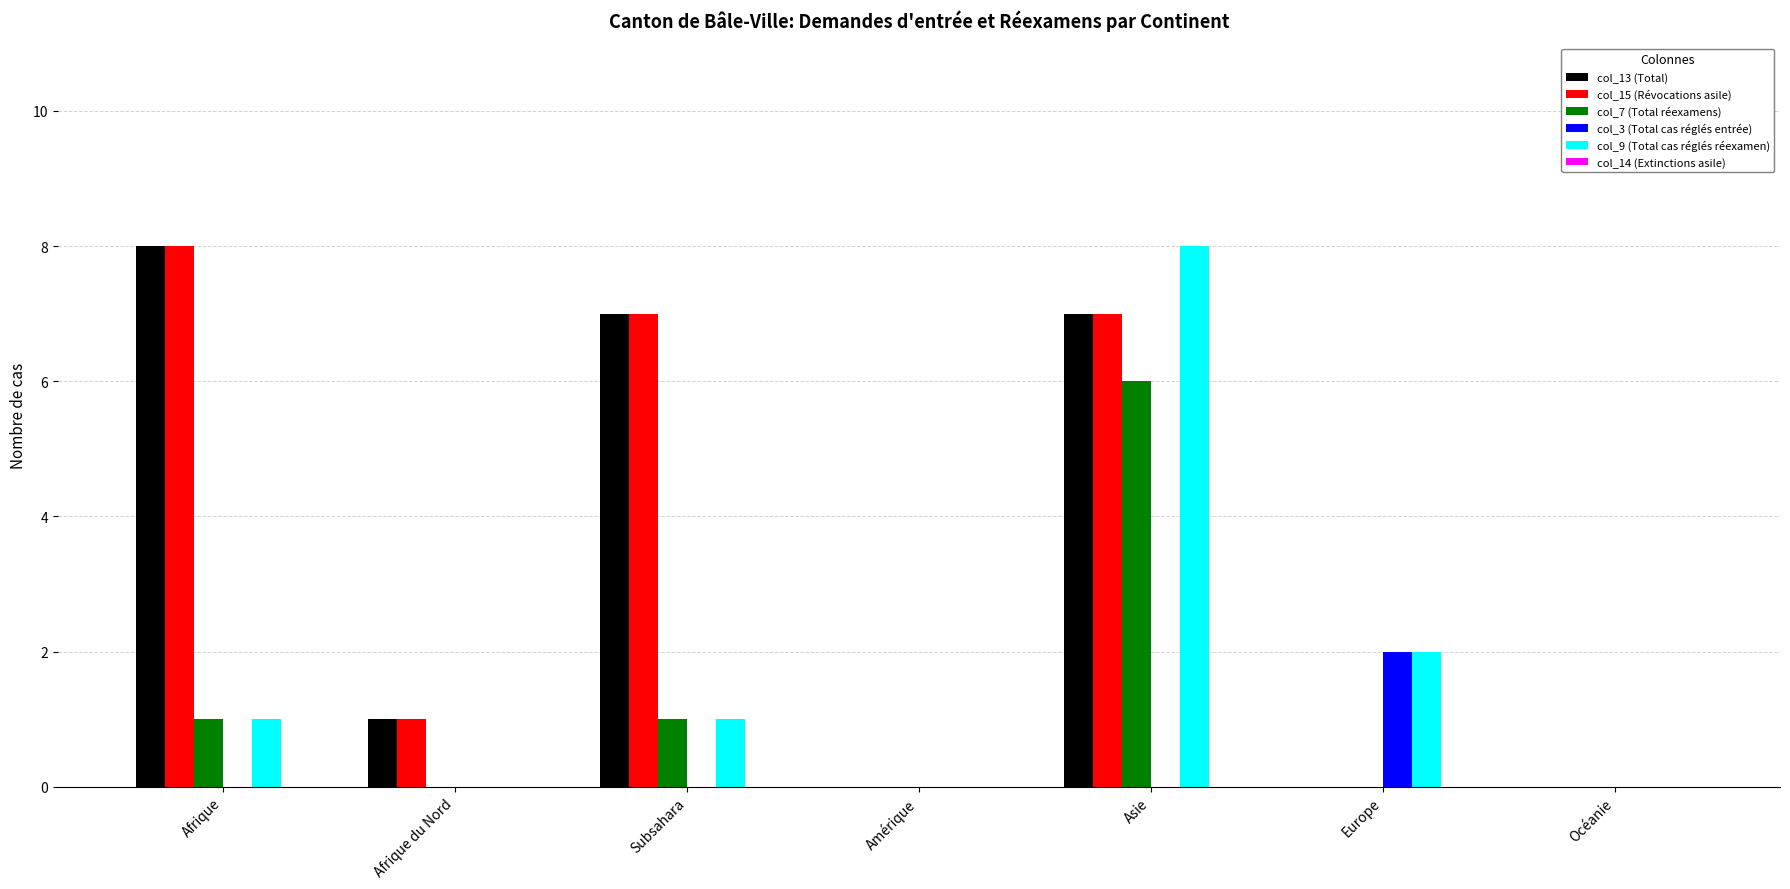

What is the maximum value shown in the chart?

8